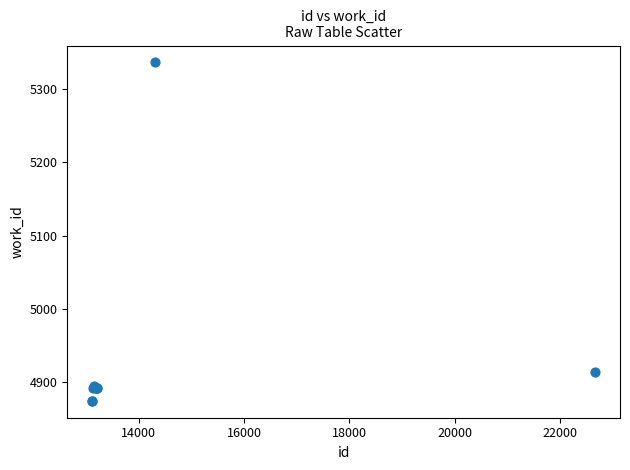

What Y value in the scatter plot is closest to 5105?

4914